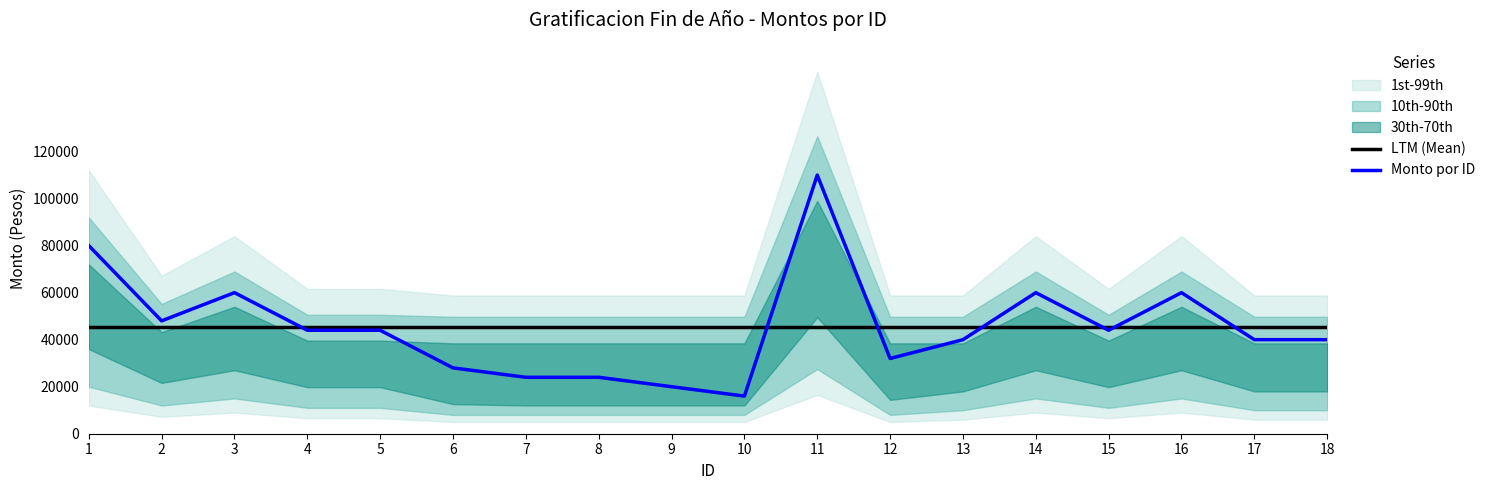

True or false: LTM (Mean) has more than 2 interior local peaks.

False